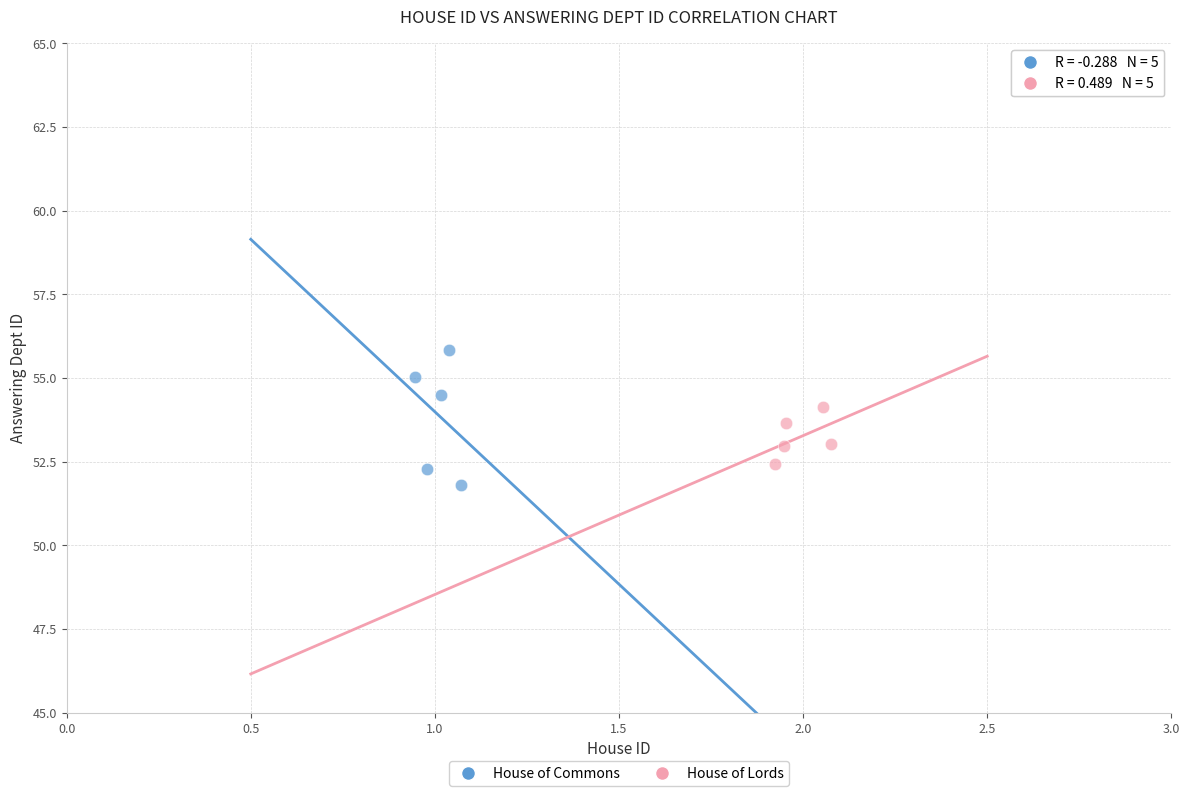

Which series has the widest spread of Y values?

House of Commons